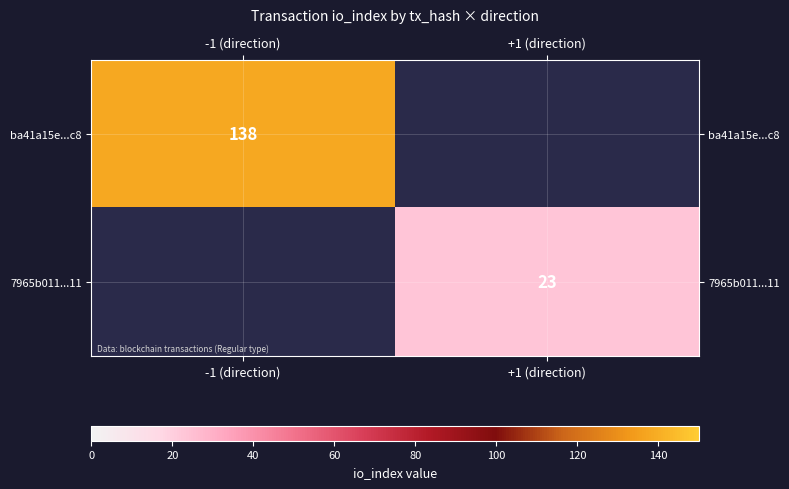

Is it true that 7965b011...11 equals 23 at +1 (direction)?

True